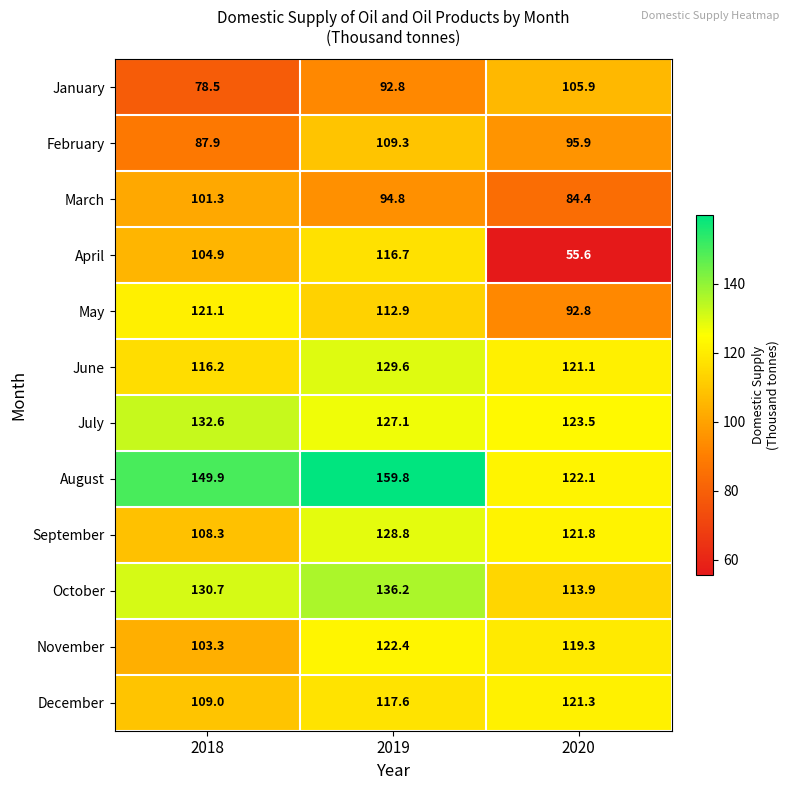

How many categories are shown in the chart?

3